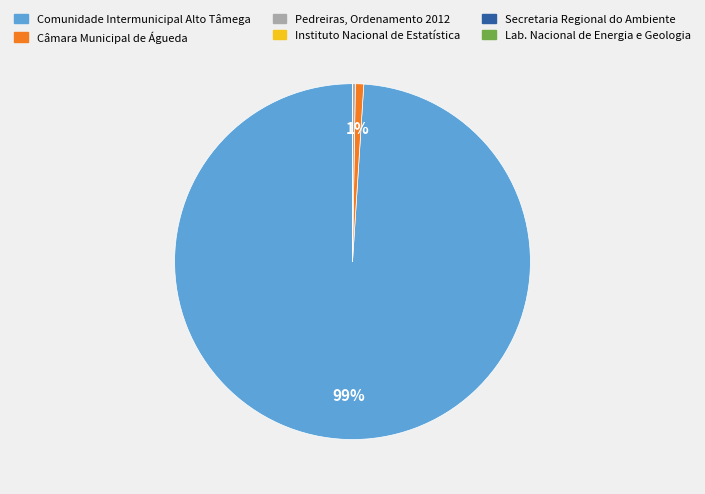

The Comunidade Intermunicipal Alto Tâmega slice represents 89% of the pie. True or false?

False